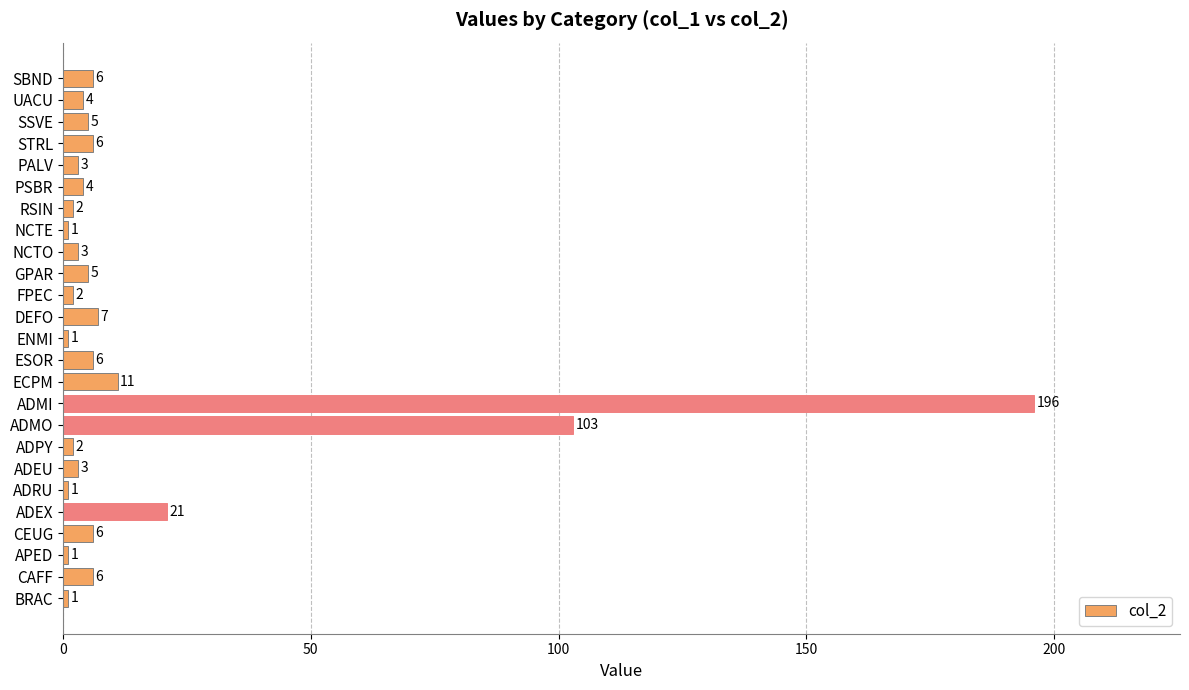

At which label is the value closest to 98?

ADMO